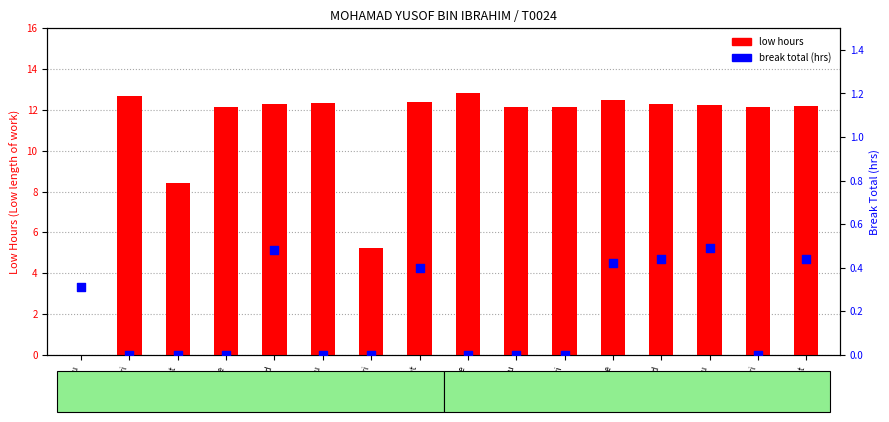

Which series contains the lowest Y value?

low hours